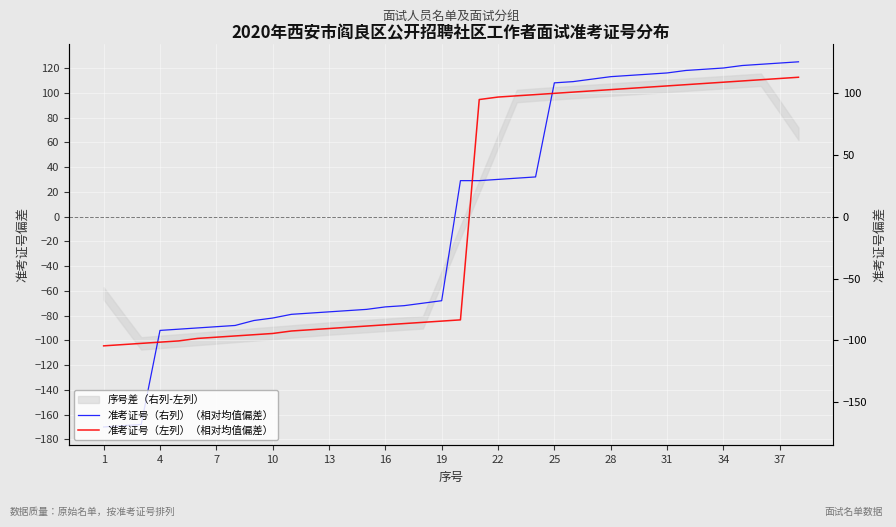

Is it true that 准考证号（右列）（相对均值偏差） equals 122.1 at 34?

True